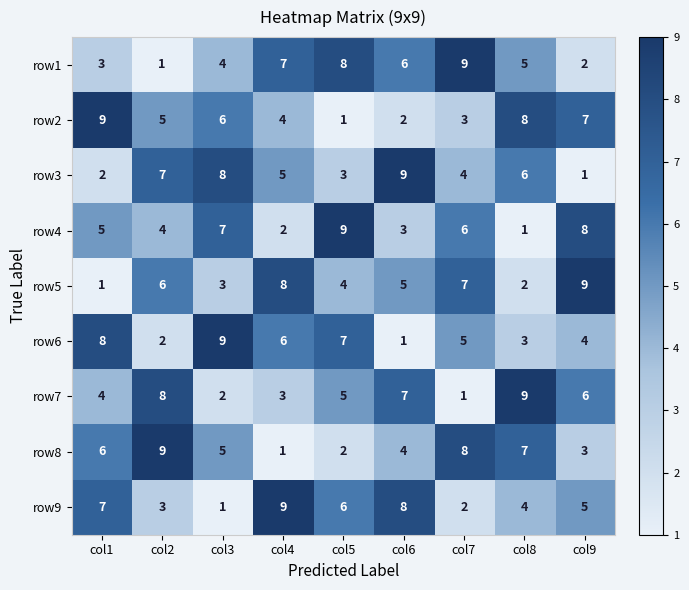

What is the sum of all row3 values?

45